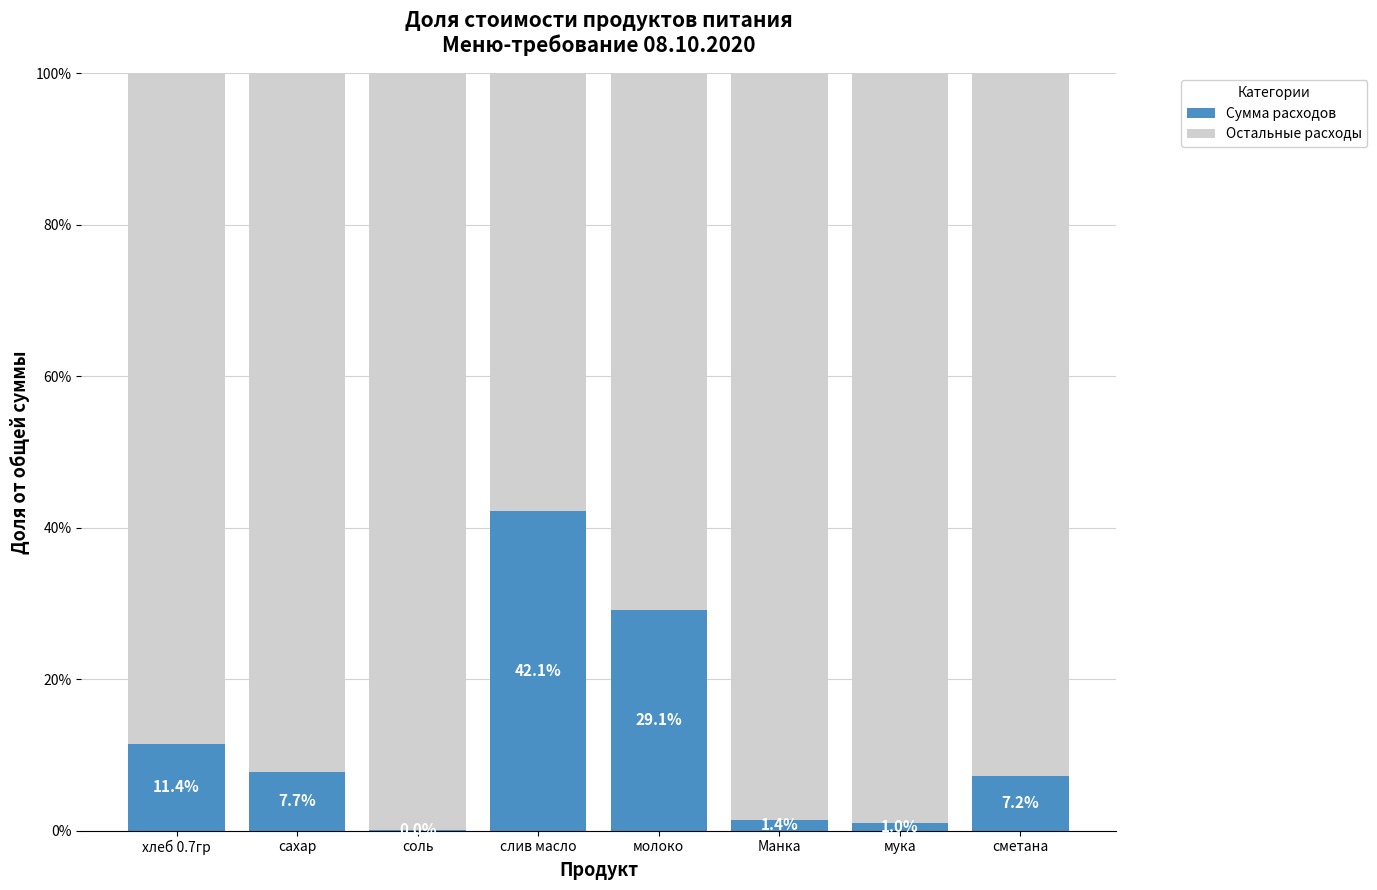

List the series in order of their overall mean, lowest first.

Сумма расходов, Остальные расходы